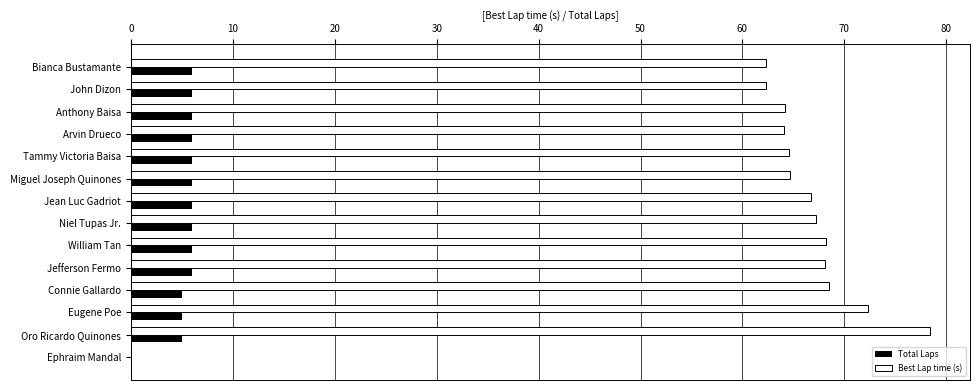

What is the sum of the Total Laps values at Connie Gallardo and Miguel Joseph Quinones?

11.0